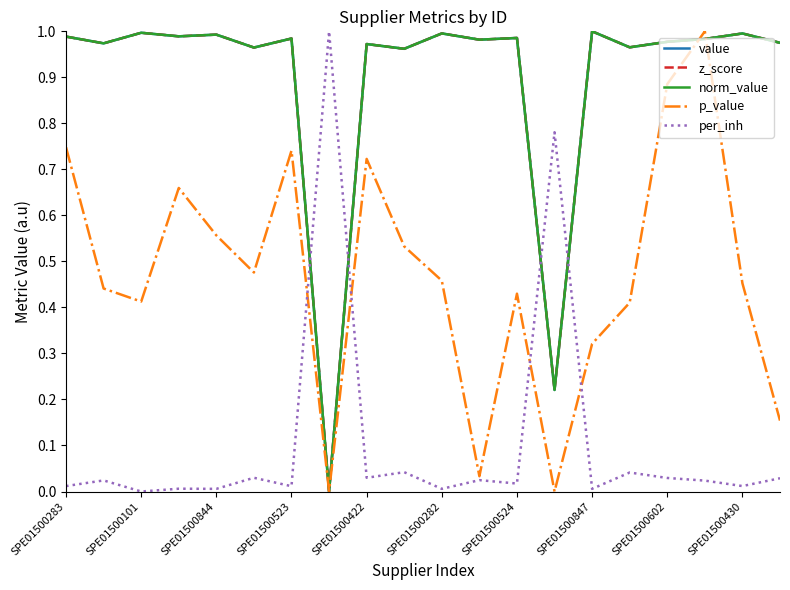

Does the chart display data point markers on the line(s)?

No